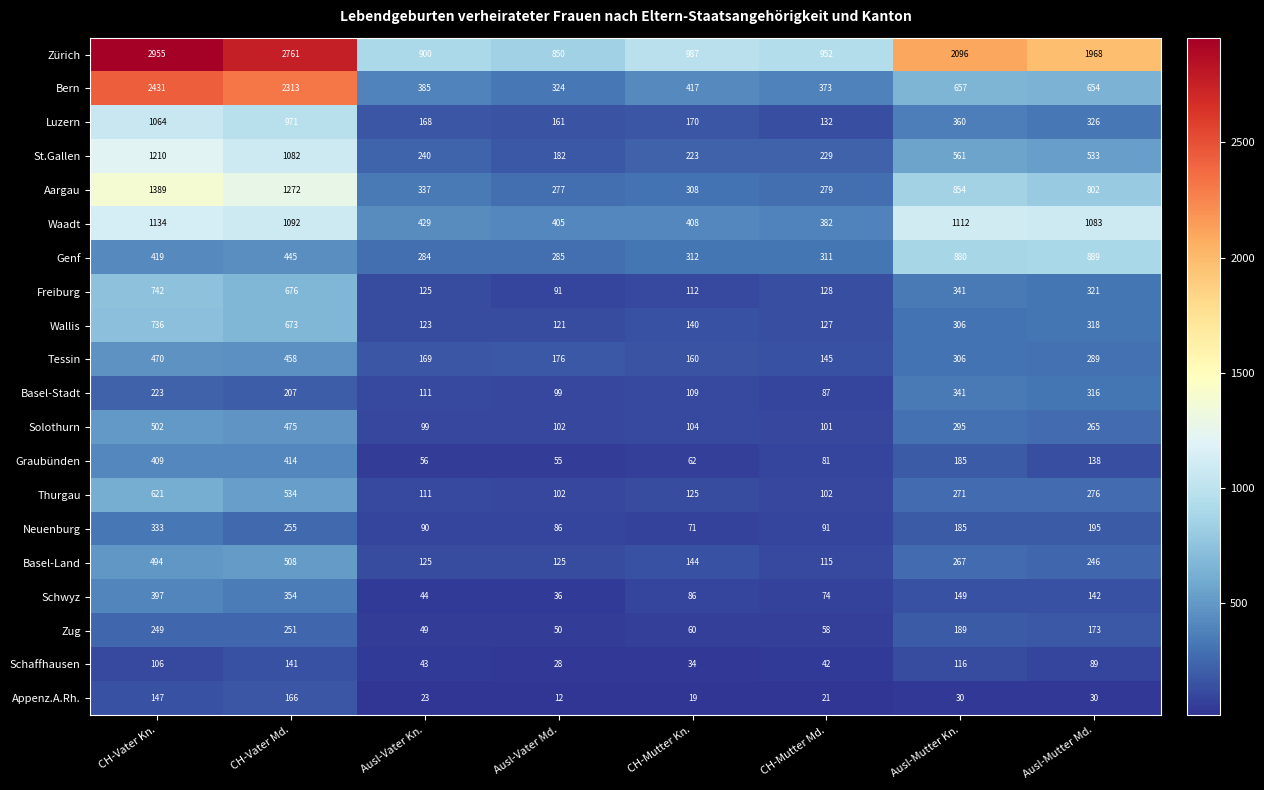

Which series has the widest spread of values?

Bern